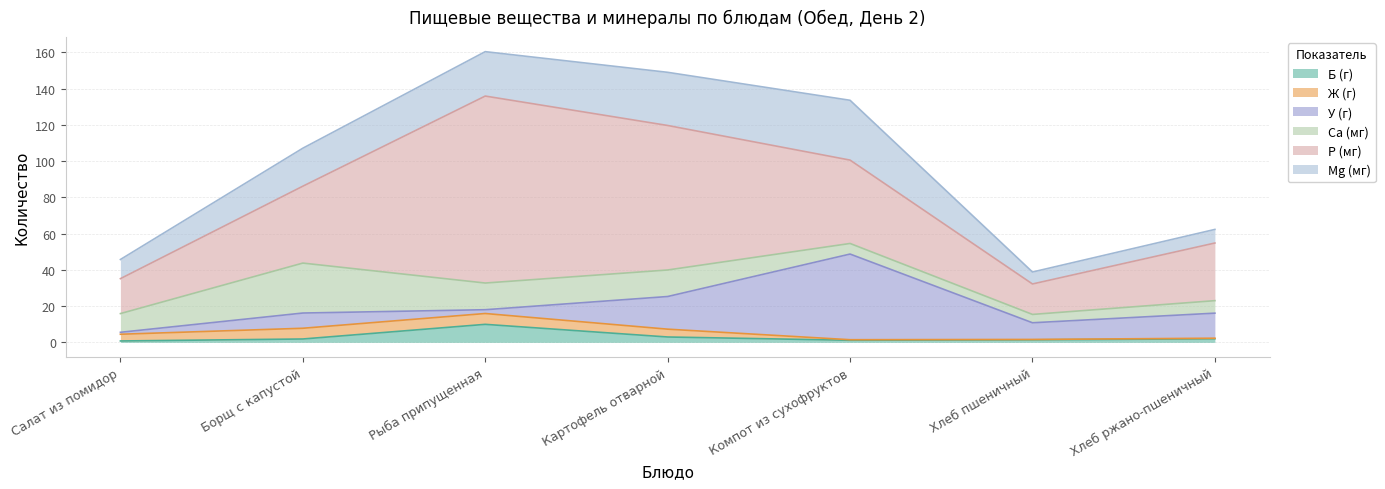

Which series changed the most between Борщ с капустой and Рыба припущенная?

Р (мг)